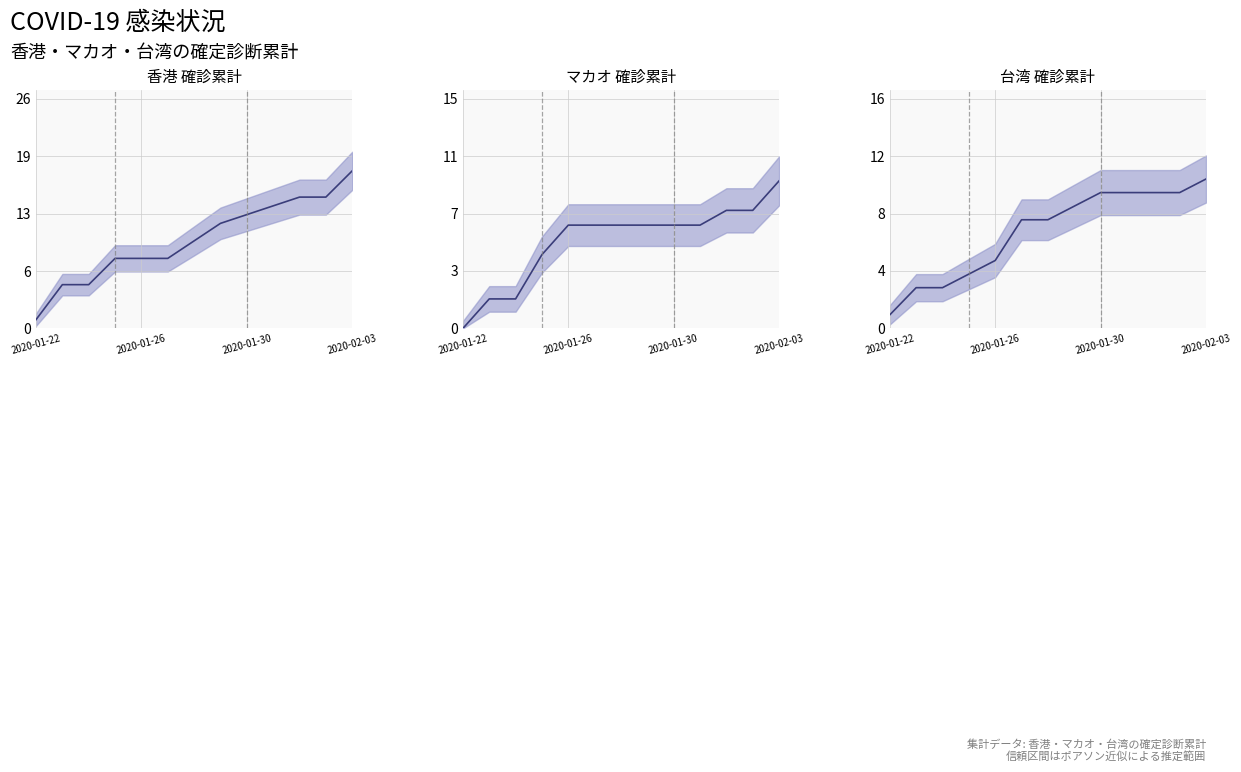

What is the sum of all 香港 確診累計 (中央値) values?

132